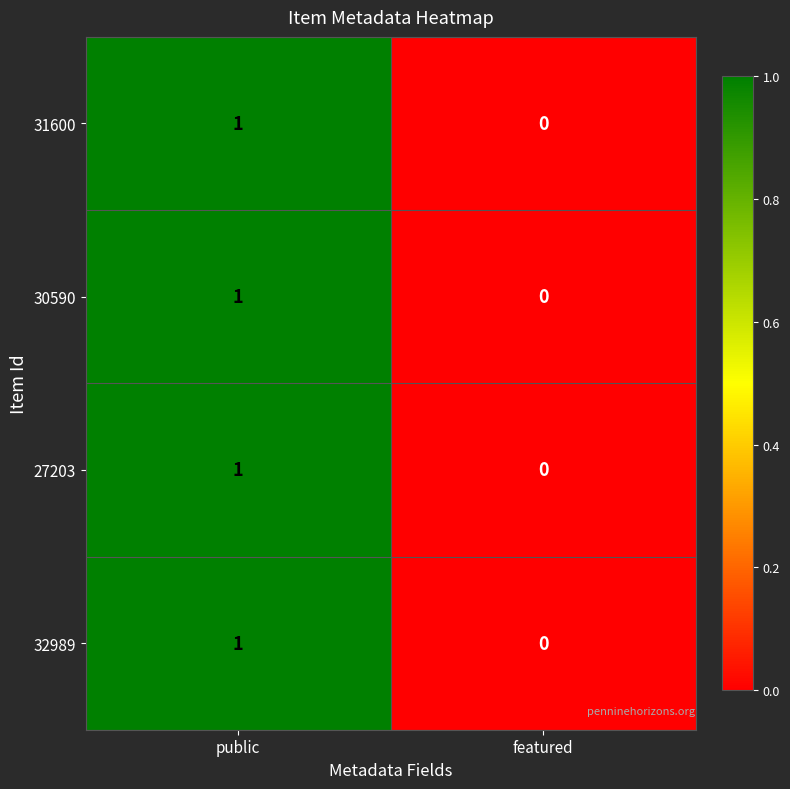

What is the total value across all series at public?

4